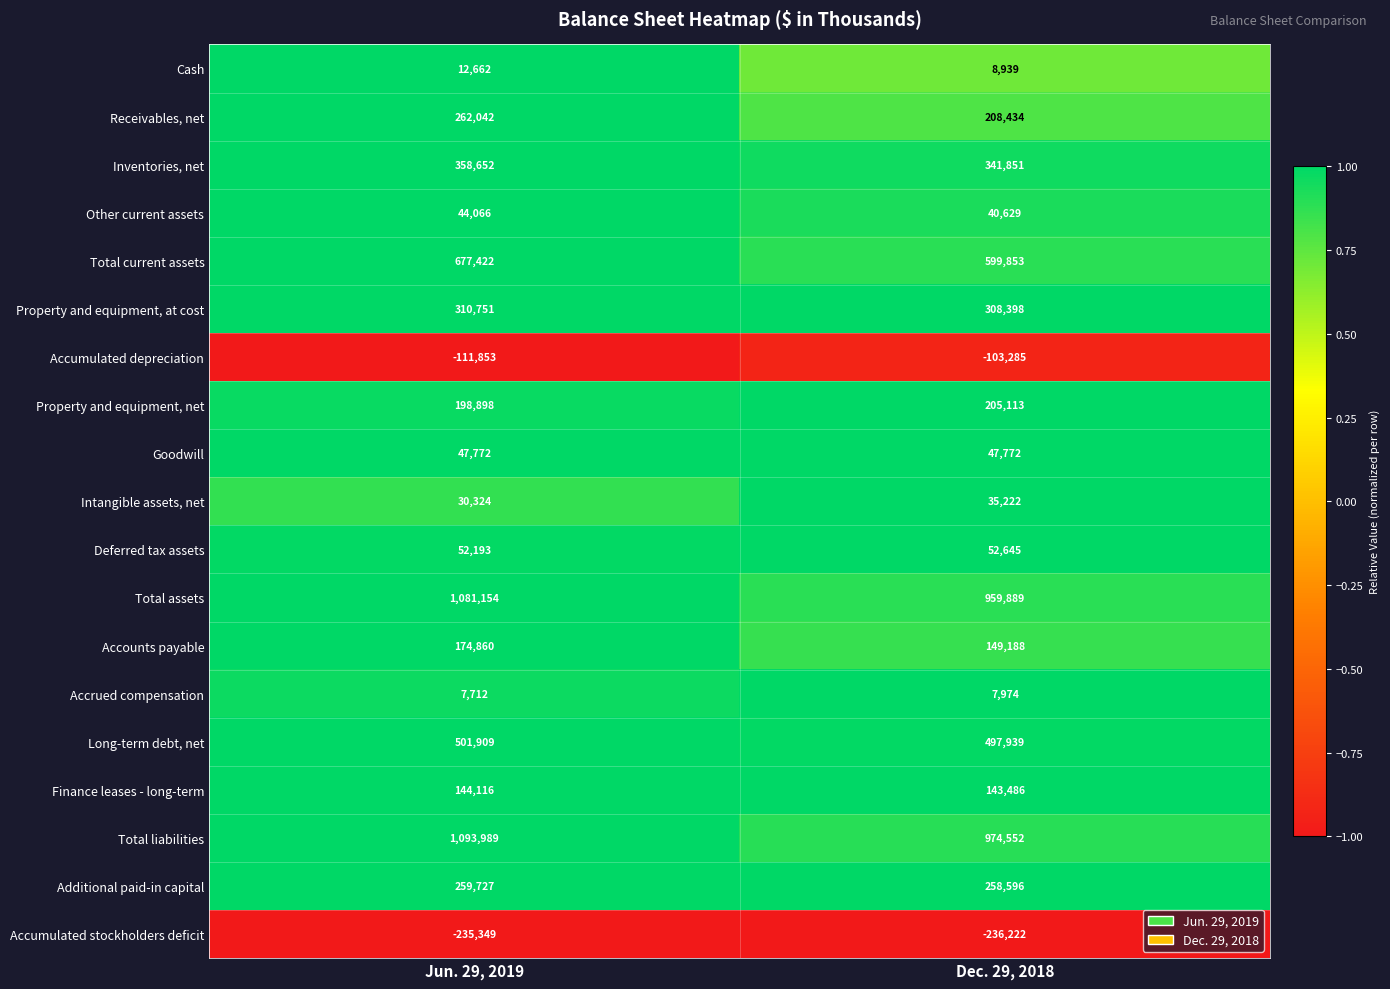

List the series in order of their peak value, highest first.

Total liabilities, Total assets, Total current assets, Long-term debt, net, Inventories, net, Property and equipment, at cost, Receivables, net, Additional paid-in capital, Property and equipment, net, Accounts payable, Finance leases - long-term, Deferred tax assets, Goodwill, Other current assets, Intangible assets, net, Cash, Accrued compensation, Accumulated depreciation, Accumulated stockholders deficit